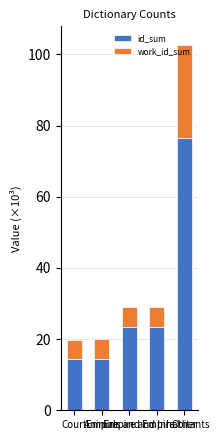

At which category is the sum across all series the highest?

Other